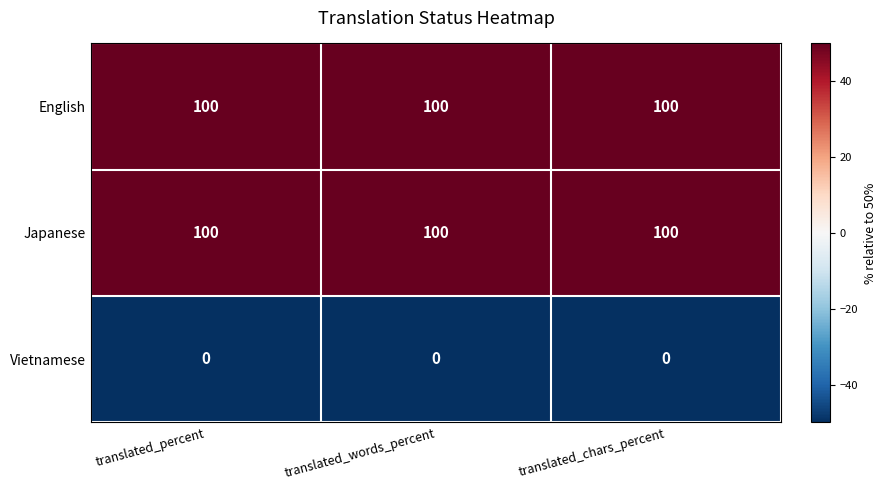

At how many categories does at least one series exceed 73?

3